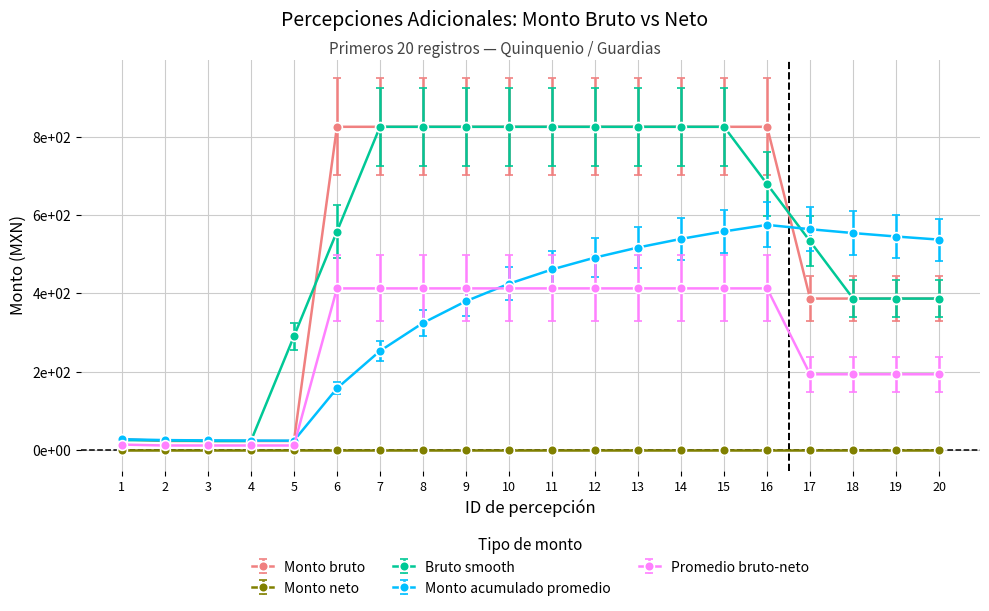

What is the difference between the second highest and second lowest values in the Monto bruto series?

803.0